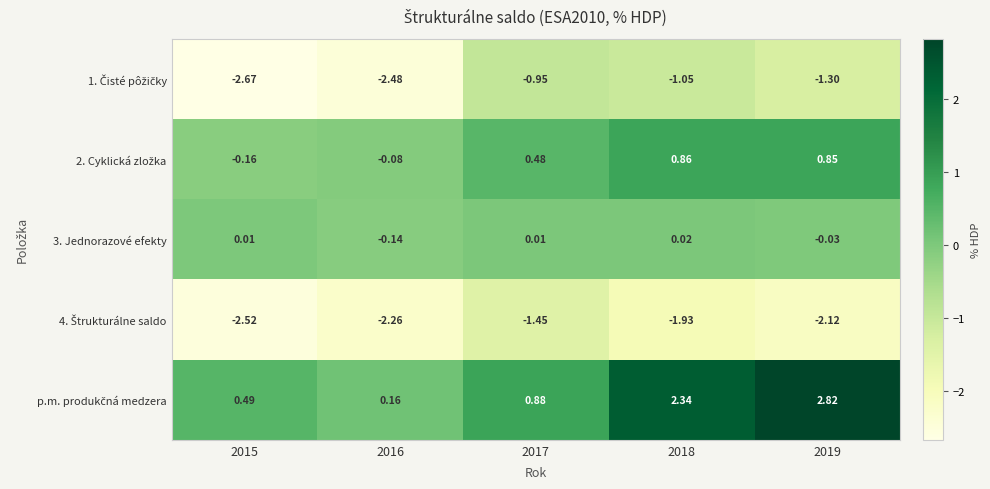

Rank the series by their maximum value, from lowest to highest.

4. Štrukturálne saldo, 1. Čisté pôžičky, 3. Jednorazové efekty, 2. Cyklická zložka, p.m. produkčná medzera